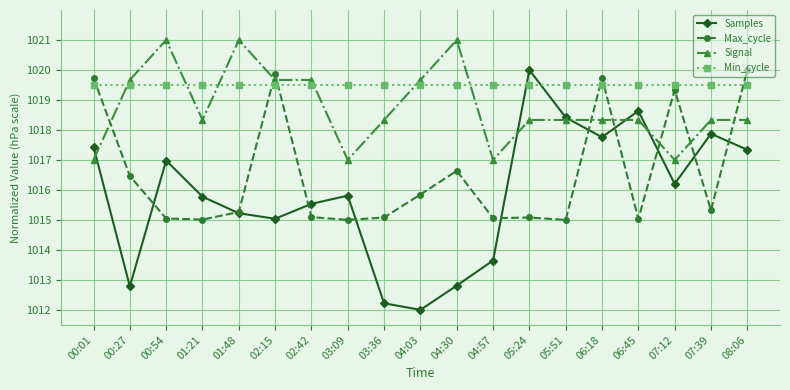

Which label corresponds to the smallest value in the chart?

04:03